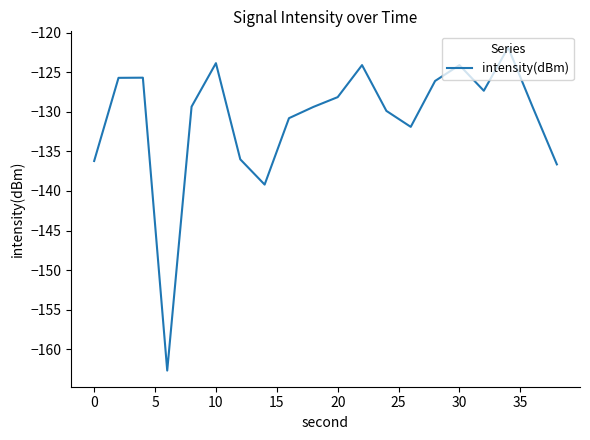

What is the greatest value displayed?

-121.9